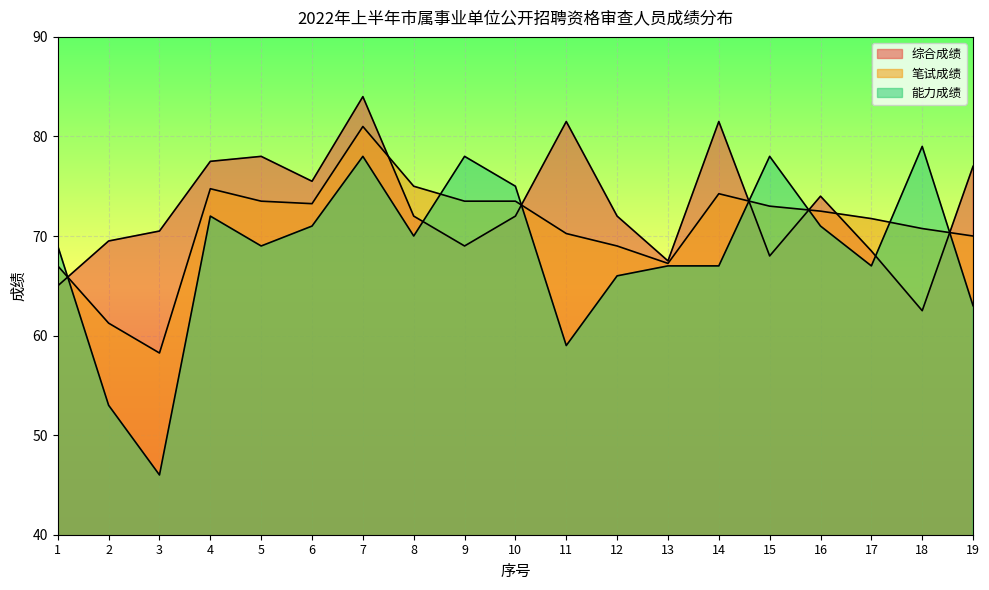

After their last crossing, which series has the higher values: 能力成绩 or 综合成绩?

综合成绩